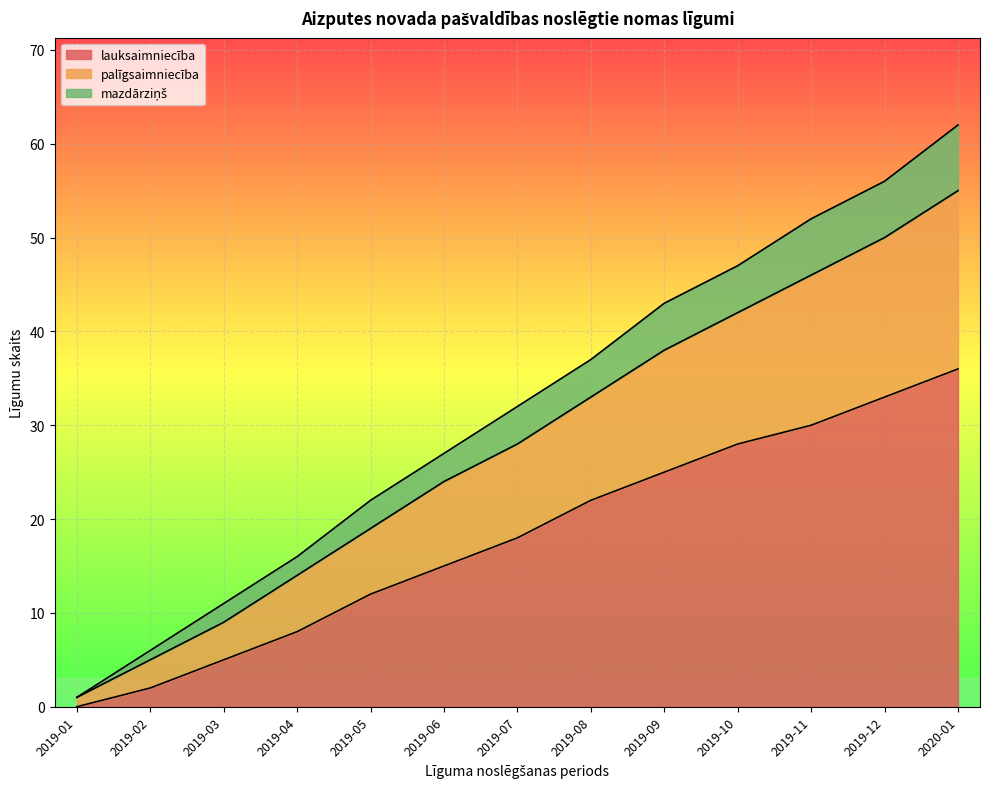

What is the label of the 2nd point from the right?

2019-12